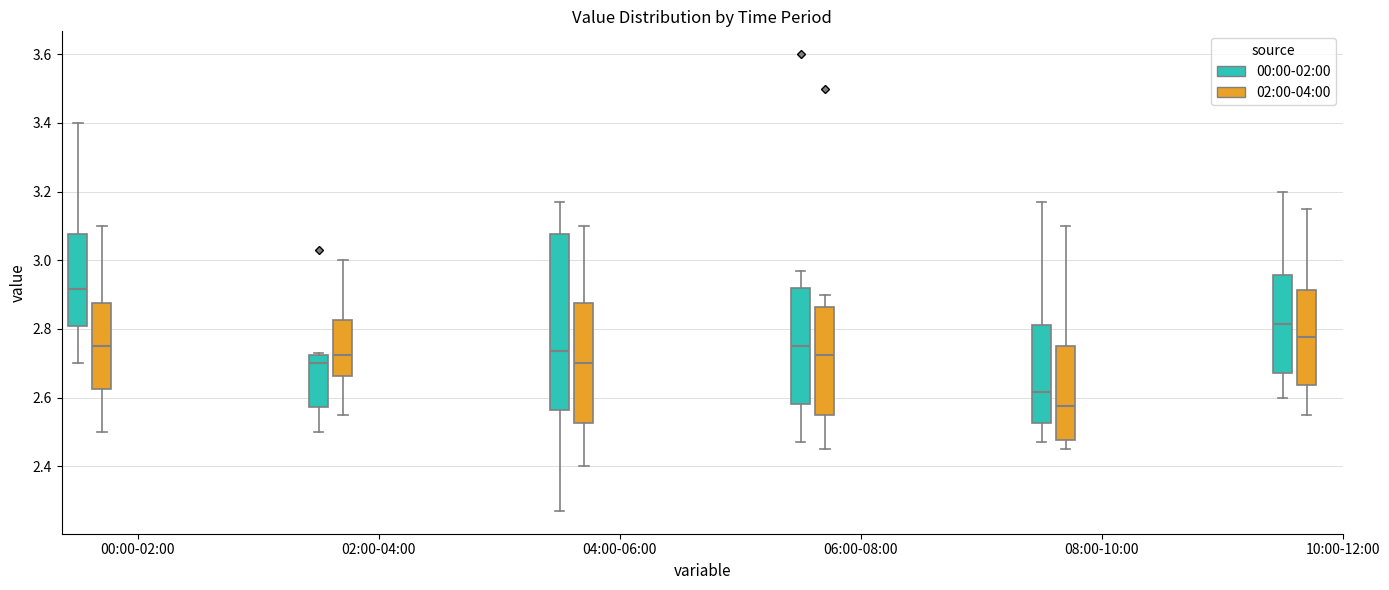

Reading left to right, transcribe this box plot: for each box, give where its median line is, the range the box spans, and where its two whiskers end, as read against the y-axis. The values are not printed on the chart, so give them approximately, as read against the axis.

00:00-02:00 (00:00-02:00): median 2.92, box 2.80 to 3.08, whiskers 2.70 to 3.40
00:00-02:00 (02:00-04:00): median 2.76, box 2.62 to 2.88, whiskers 2.50 to 3.10
02:00-04:00 (00:00-02:00): median 2.70, box 2.58 to 2.72, whiskers 2.50 to 2.74
02:00-04:00 (02:00-04:00): median 2.72, box 2.66 to 2.82, whiskers 2.56 to 3.00
04:00-06:00 (00:00-02:00): median 2.74, box 2.56 to 3.08, whiskers 2.28 to 3.18
04:00-06:00 (02:00-04:00): median 2.70, box 2.52 to 2.88, whiskers 2.40 to 3.10
06:00-08:00 (00:00-02:00): median 2.76, box 2.58 to 2.92, whiskers 2.48 to 2.98
06:00-08:00 (02:00-04:00): median 2.72, box 2.56 to 2.86, whiskers 2.46 to 2.90
08:00-10:00 (00:00-02:00): median 2.62, box 2.52 to 2.82, whiskers 2.48 to 3.18
08:00-10:00 (02:00-04:00): median 2.58, box 2.48 to 2.76, whiskers 2.46 to 3.10
10:00-12:00 (00:00-02:00): median 2.82, box 2.68 to 2.96, whiskers 2.60 to 3.20
10:00-12:00 (02:00-04:00): median 2.78, box 2.64 to 2.92, whiskers 2.56 to 3.16